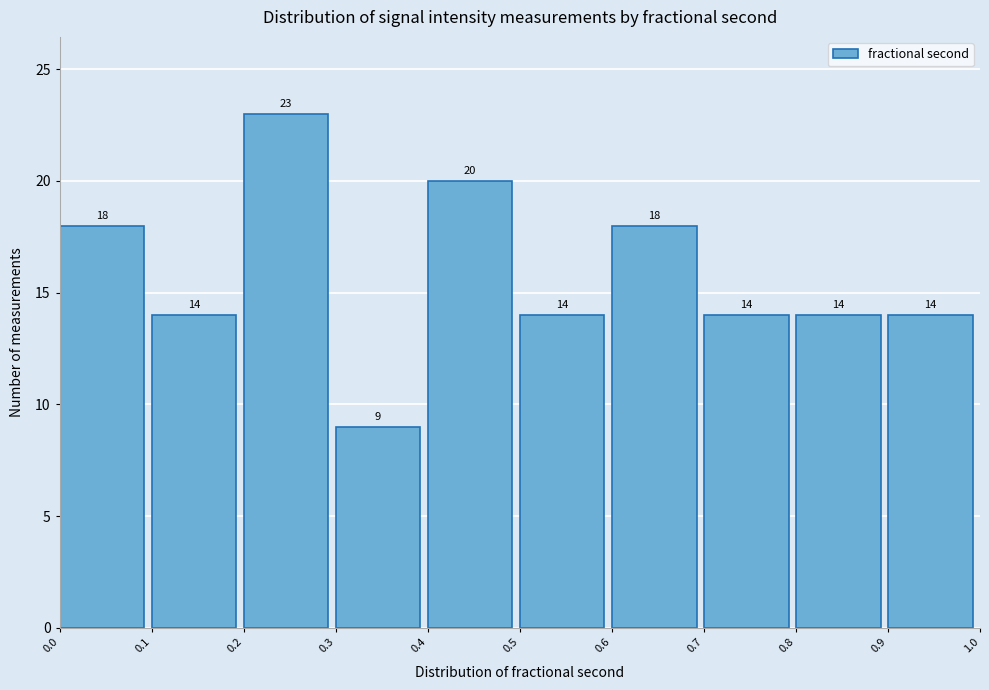

Over which range of the x-axis is the bar tallest?

0.2 to 0.3